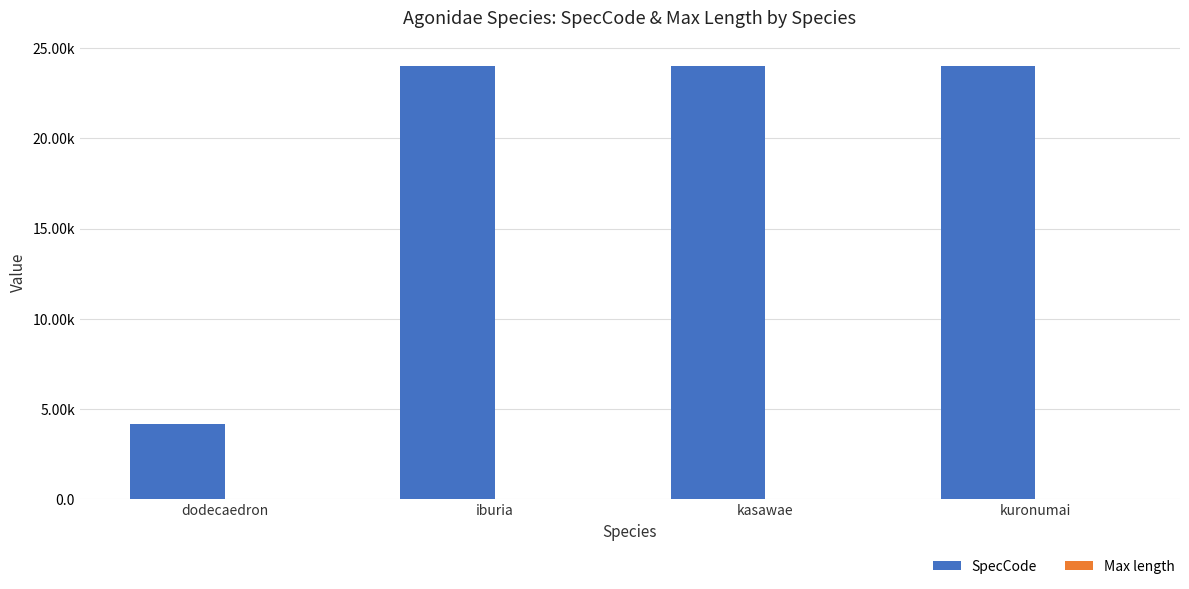

What is the difference between the second highest and second lowest values in the Max length series?

21.2